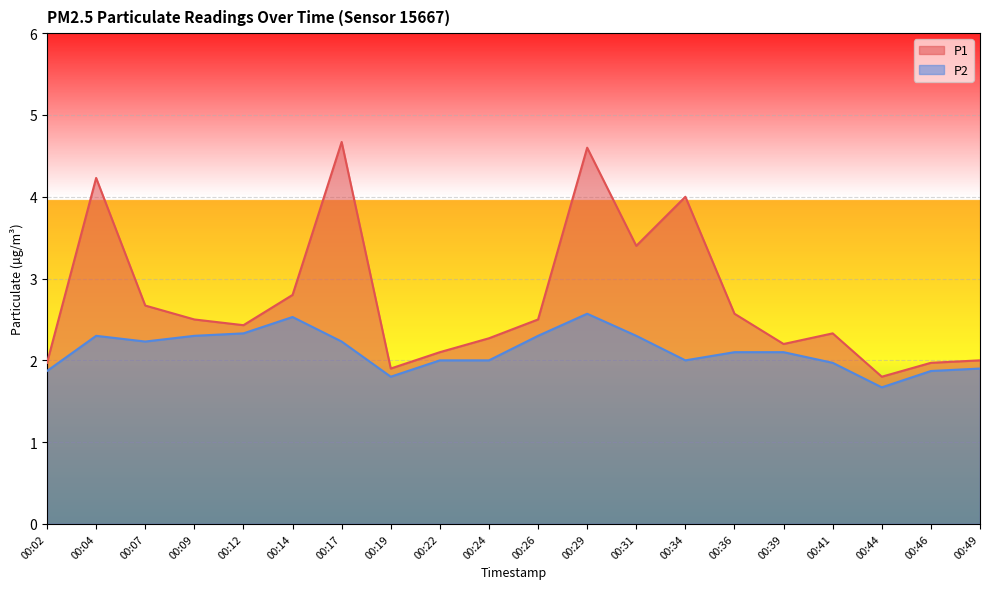

Between 00:14 and 00:26, which is larger?

00:14